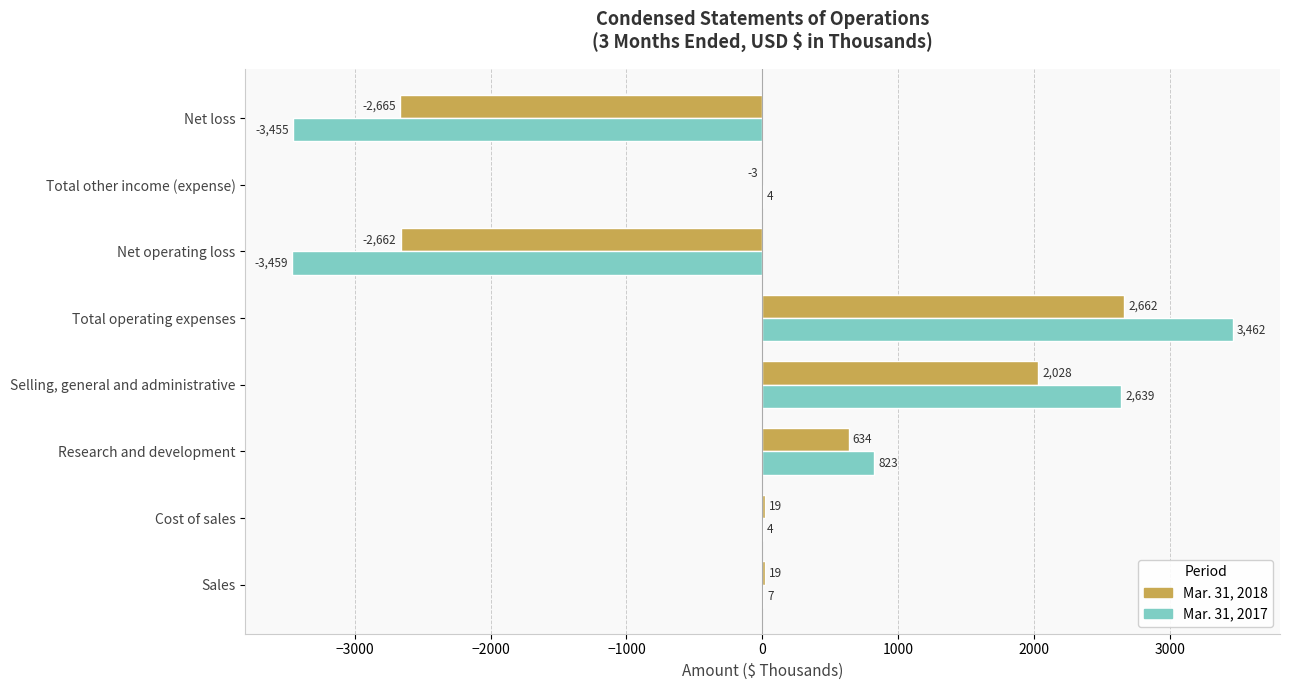

Is it true that Mar. 31, 2018 equals -2662 at Net operating loss?

True